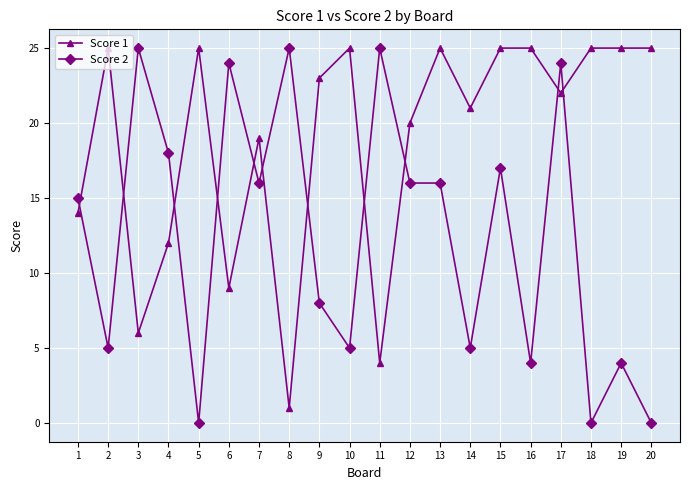

Which series has the widest spread of values?

Score 2